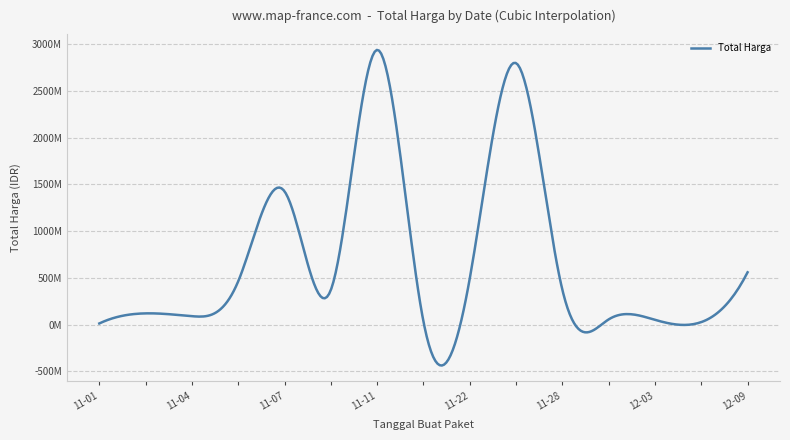

Does the chart have visible grid lines?

Yes